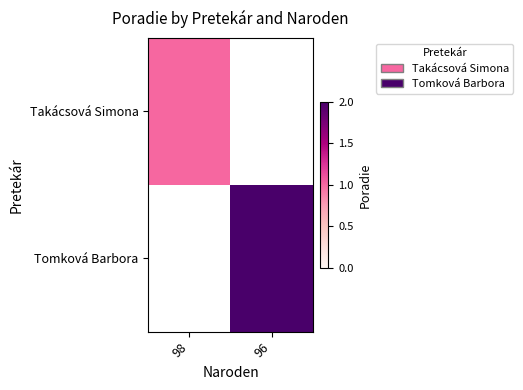

What is the total value across all series at 96?

2